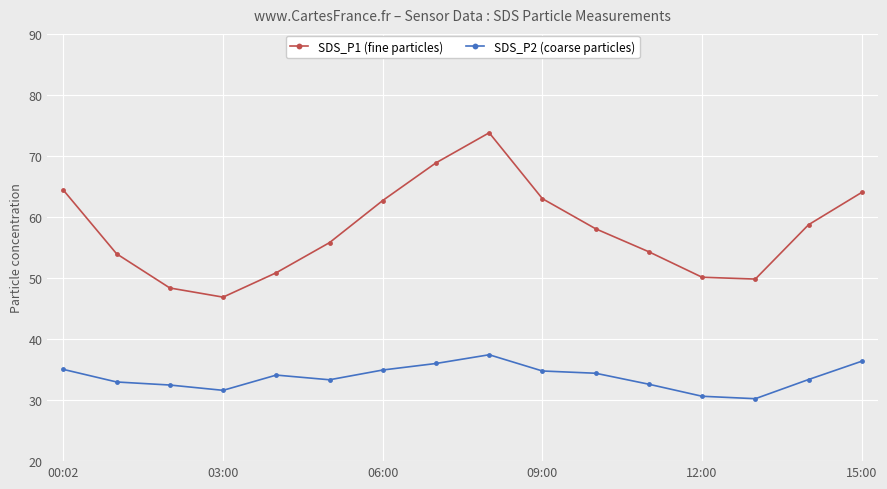

What is the minimum value for SDS_P2 (coarse particles)?

30.2